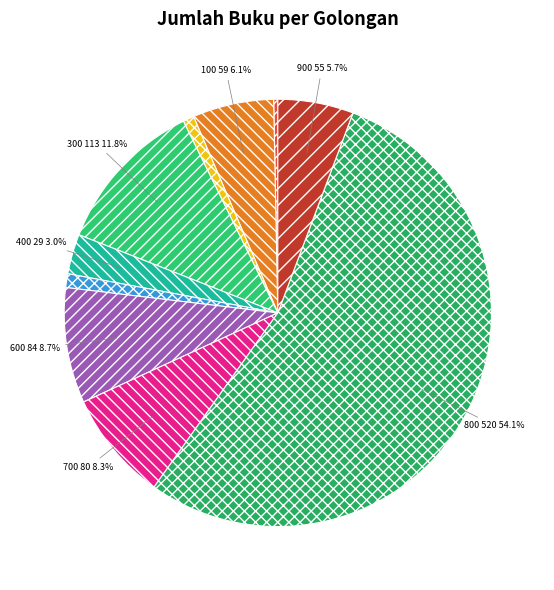

How many slices are in this pie chart?

10